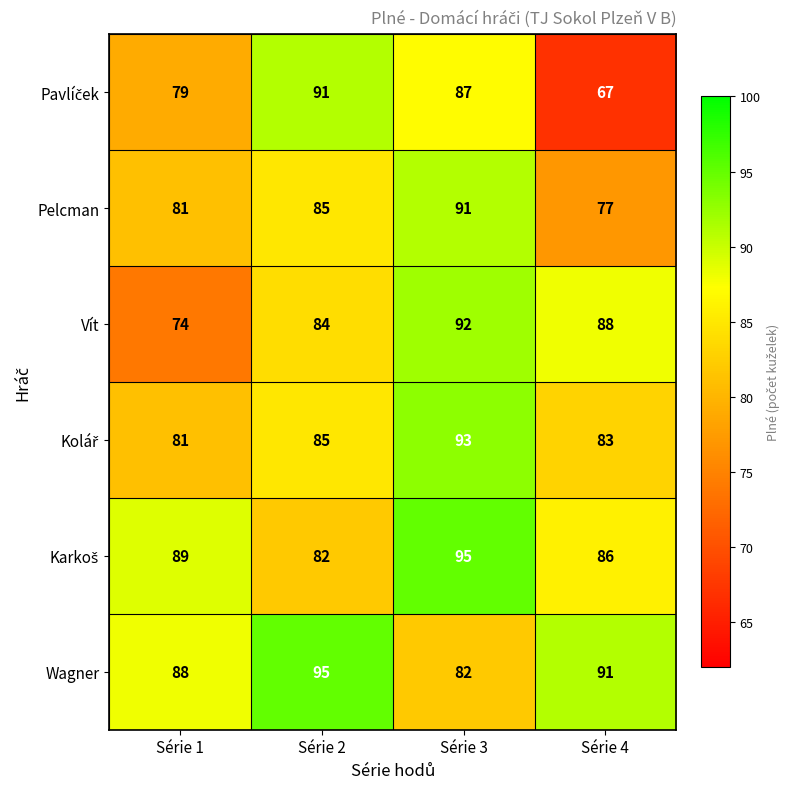

List the labels in order of Pelcman value, largest first.

Série 3, Série 2, Série 1, Série 4